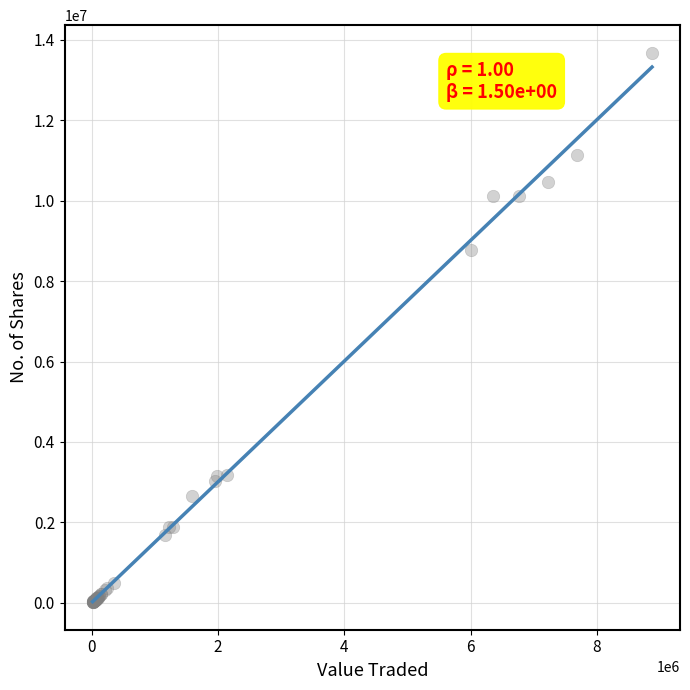

What Y value in the scatter plot is closest to 6846585?

8765419